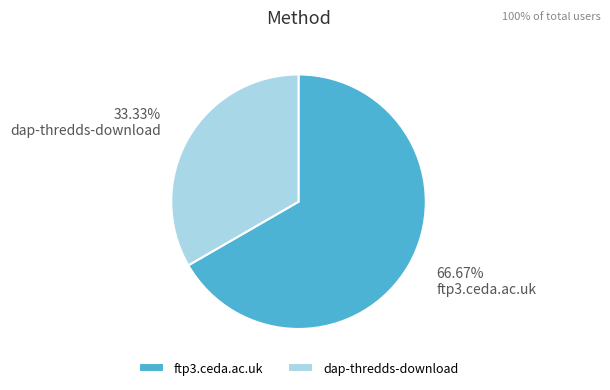

True or false: ftp3.ceda.ac.uk accounts for 67% of the total.

True